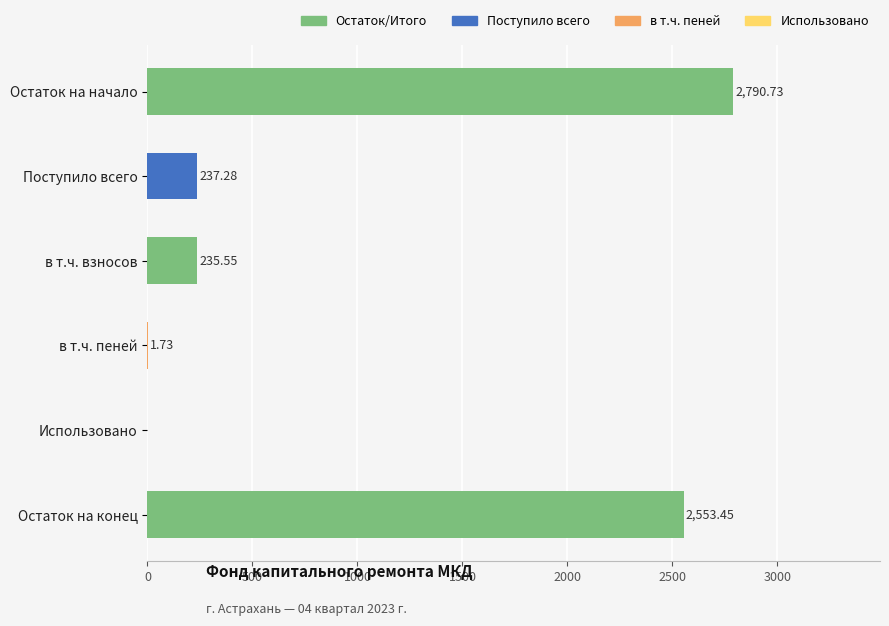

At which label is the value closest to 1395?

Поступило всего